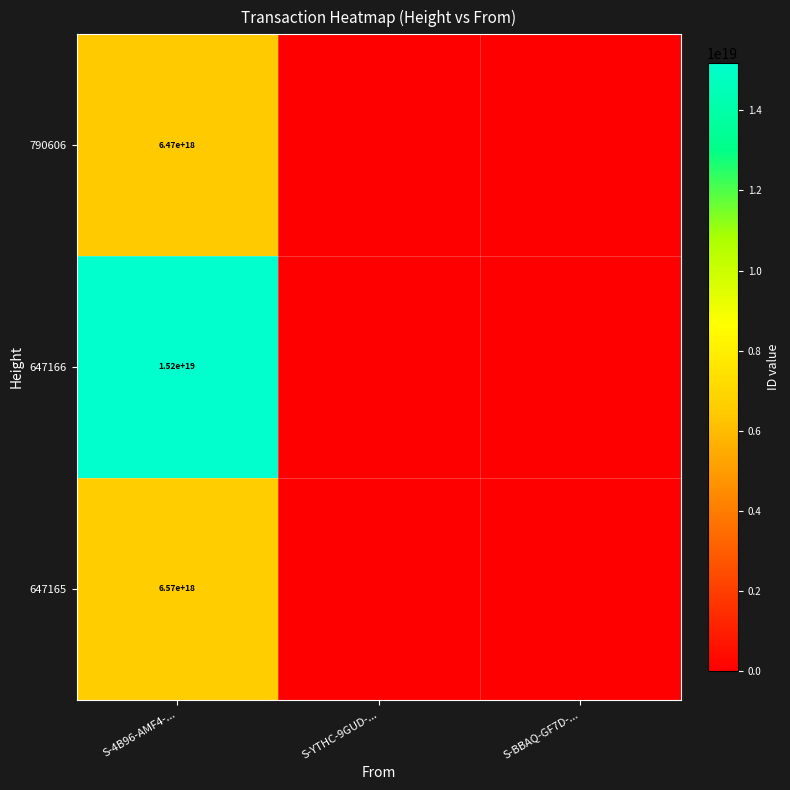

The 790606 series shows 9963586968096872448 at S-4B96-AMF4-.... True or false?

False